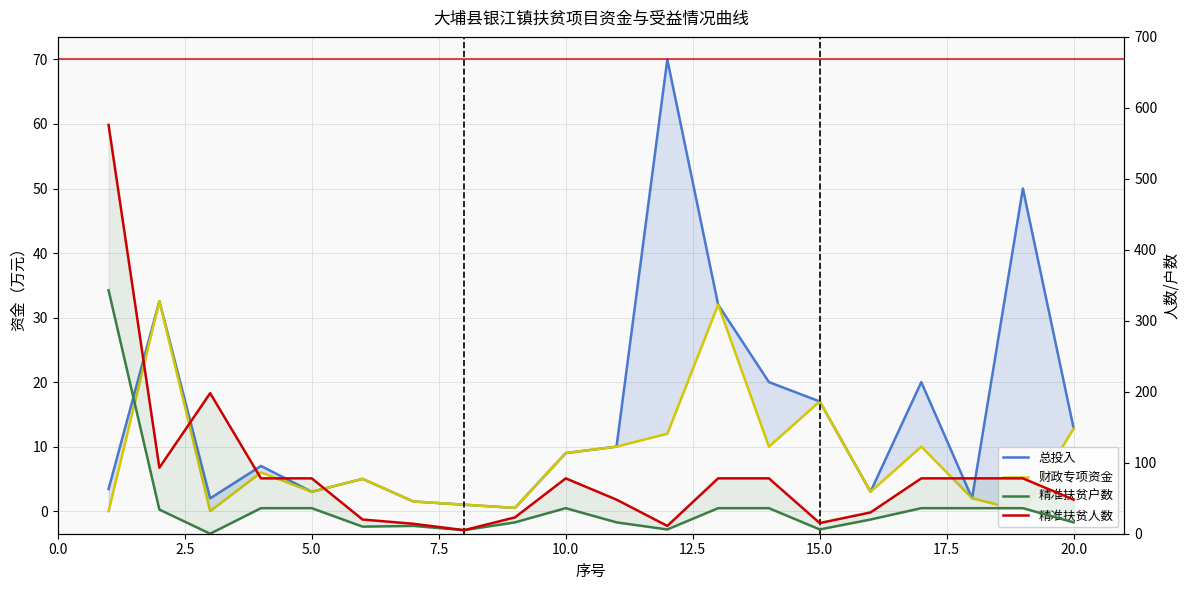

Which series has the largest total across all categories?

精准扶贫人数